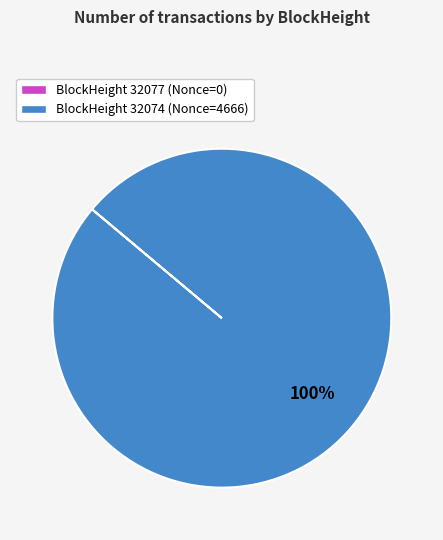

To the nearest percent, what is the average slice percentage?

50%